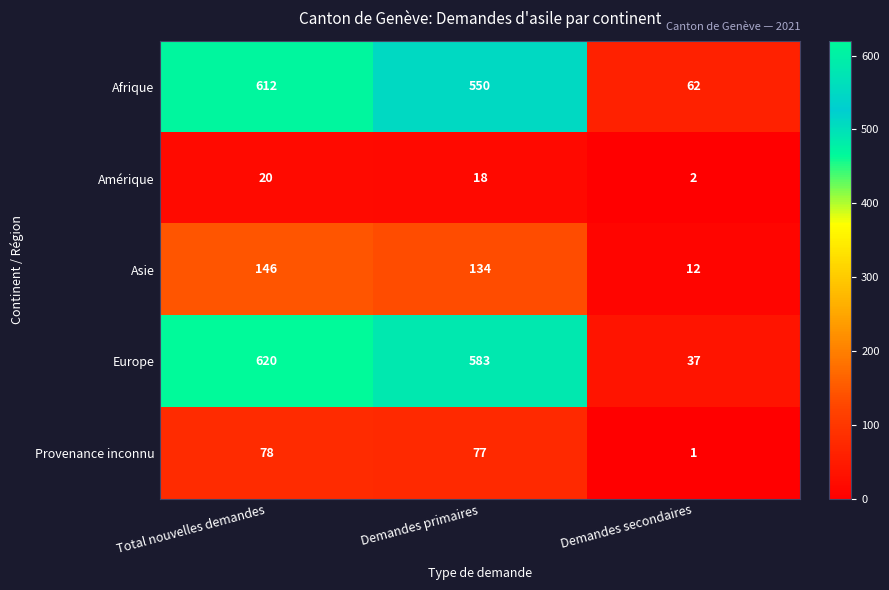

Which series has the largest range (max minus min)?

Europe